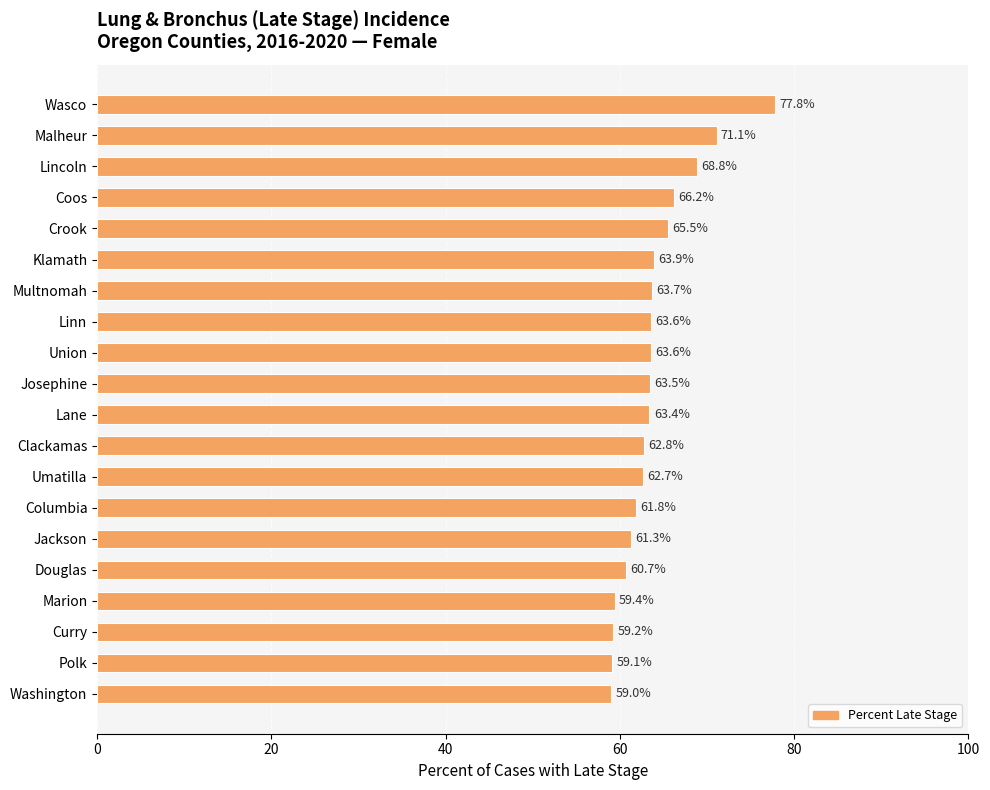

Reading bottom to top, what are all the values shown in this chart?

Washington=59.0	Polk=59.1	Curry=59.2	Marion=59.4	Douglas=60.7	Jackson=61.3	Columbia=61.8	Umatilla=62.7	Clackamas=62.8	Lane=63.4	Josephine=63.5	Union=63.6	Linn=63.6	Multnomah=63.7	Klamath=63.9	Crook=65.5	Coos=66.2	Lincoln=68.8	Malheur=71.1	Wasco=77.8